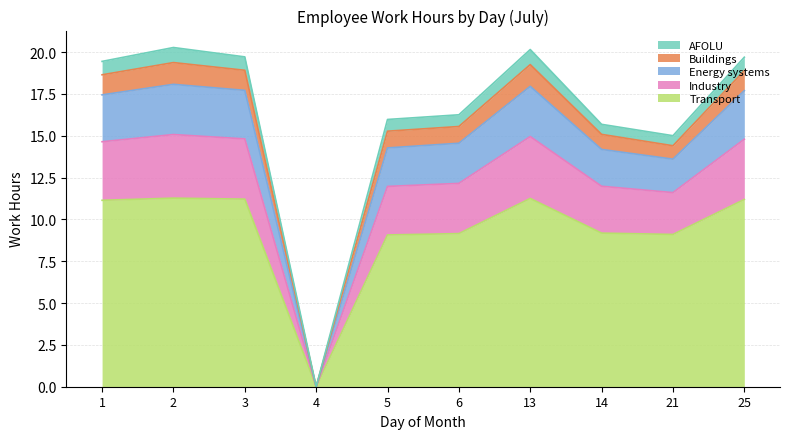

What is the highest value of the Transport series?

11.3